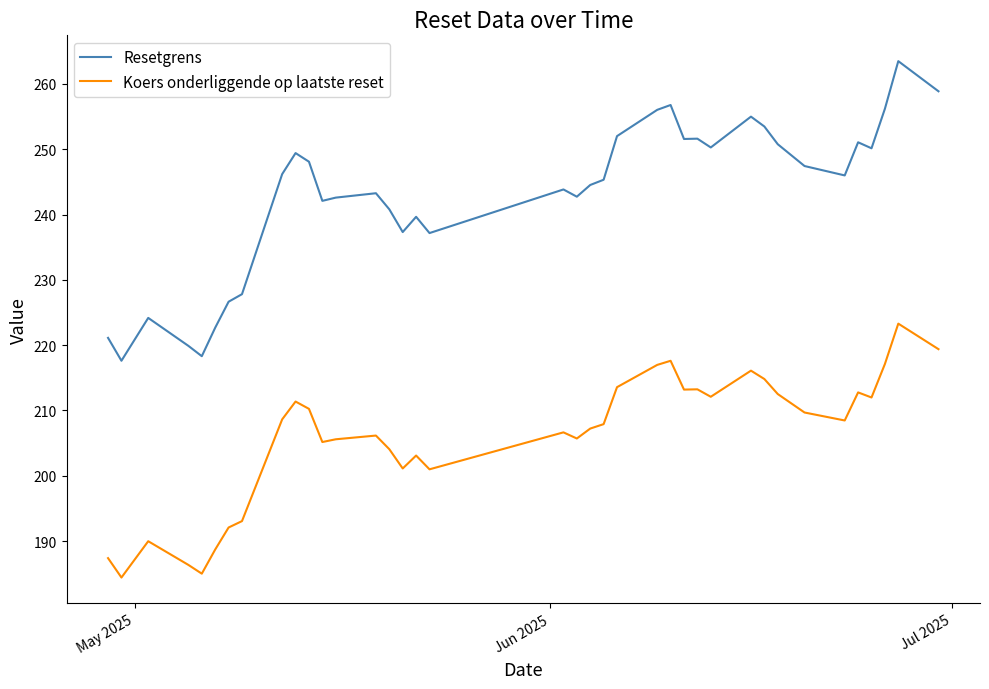

What is the greatest value displayed?

263.5